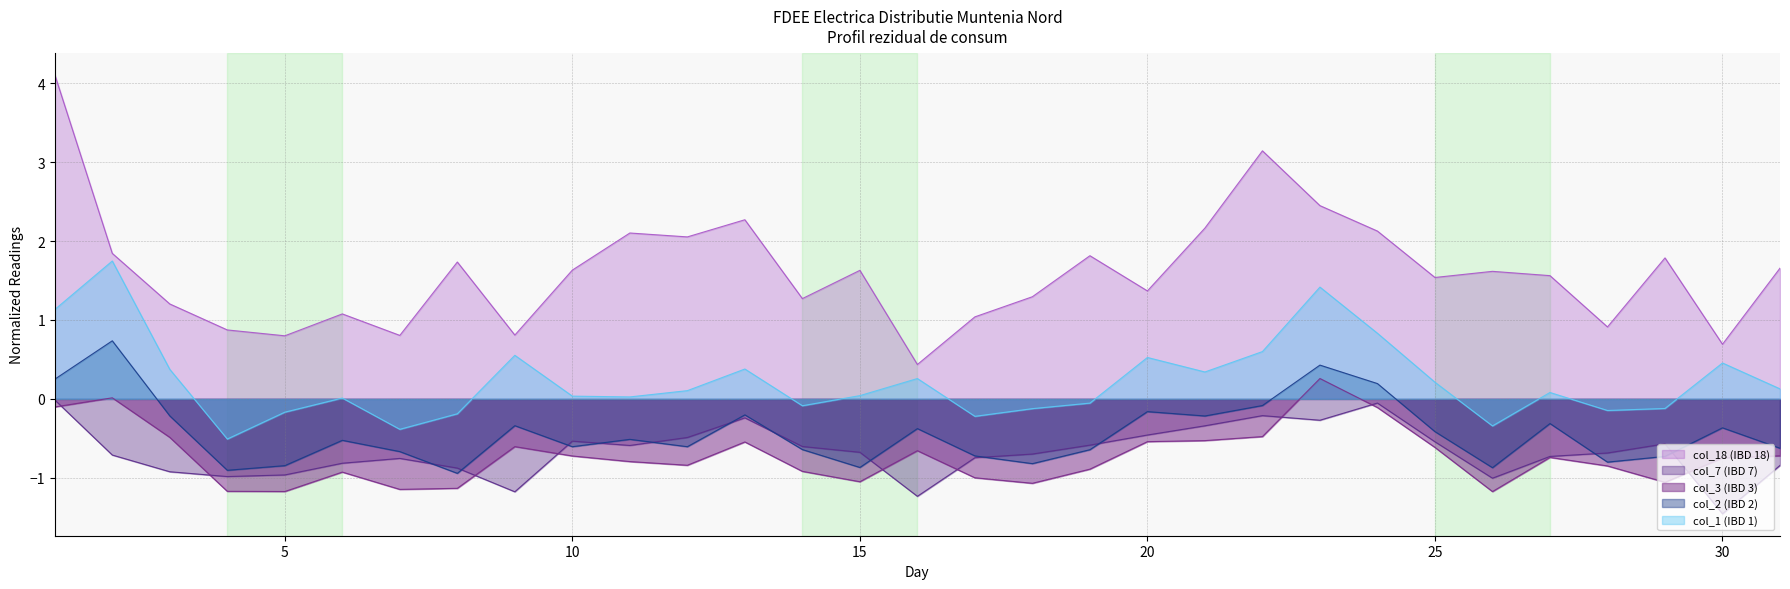

Which series has the largest total across all categories?

col_18 (IBD 18)